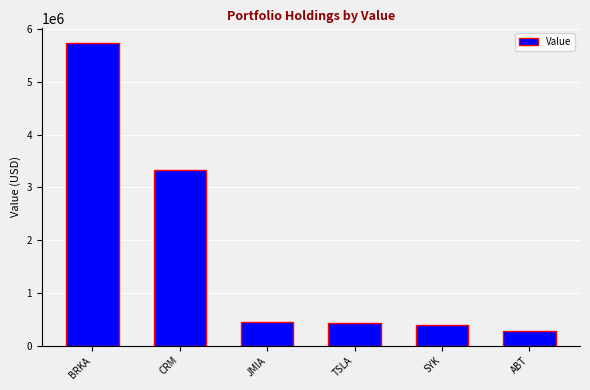

Which has a higher value, ABT or CRM?

CRM